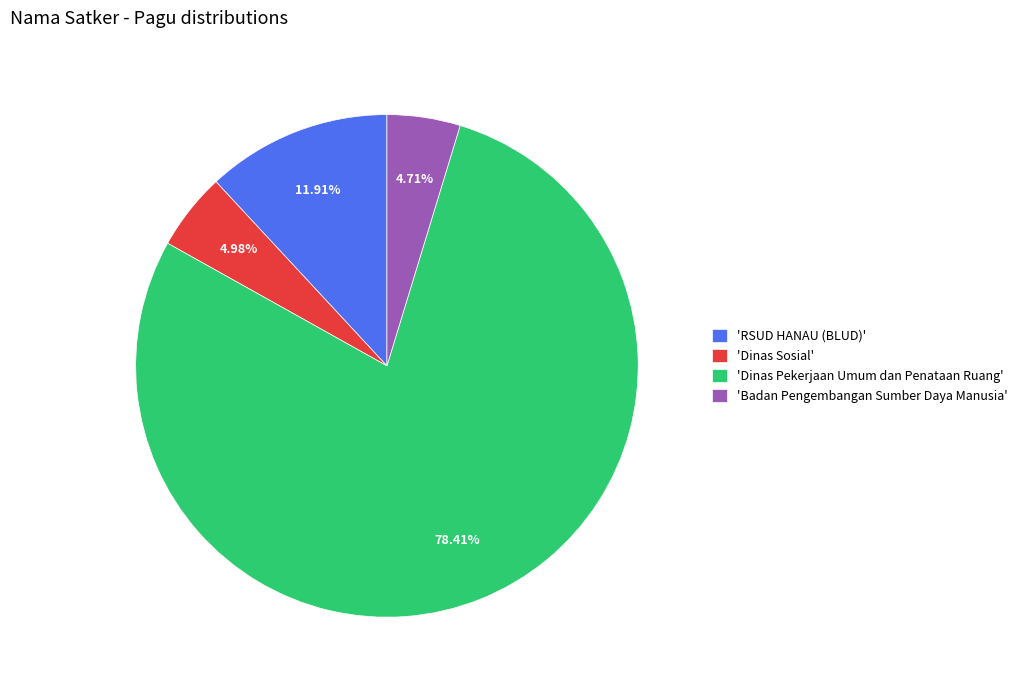

Between 'Dinas Sosial' and 'RSUD HANAU (BLUD)', which is larger?

'RSUD HANAU (BLUD)'